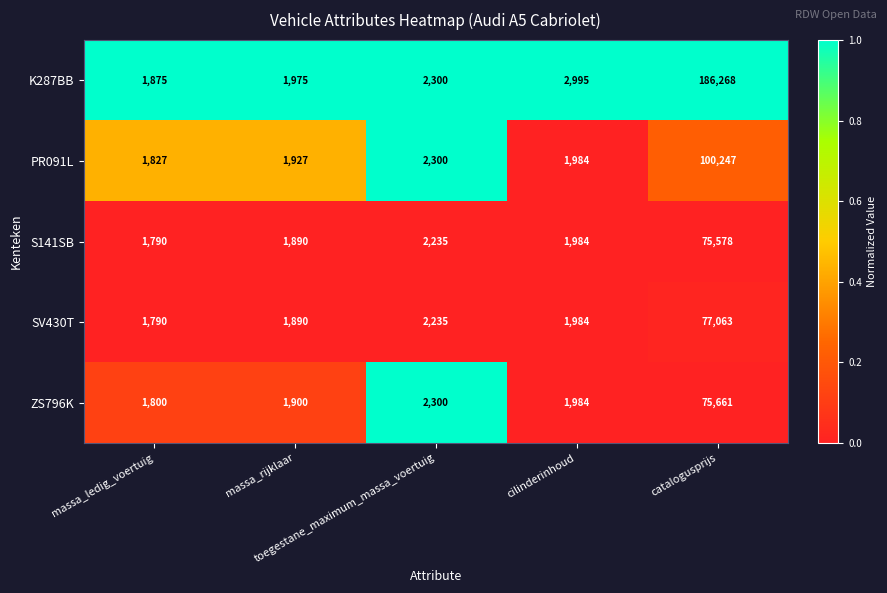

List the series in order of their peak value, lowest first.

S141SB, ZS796K, SV430T, PR091L, K287BB